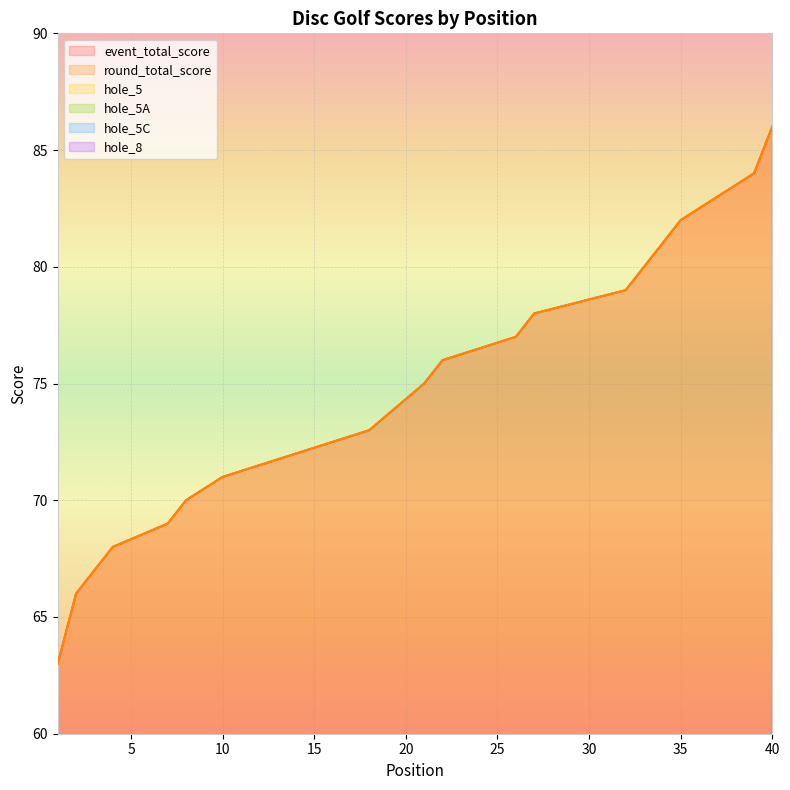

Which has a higher value, 2 or 10?

10